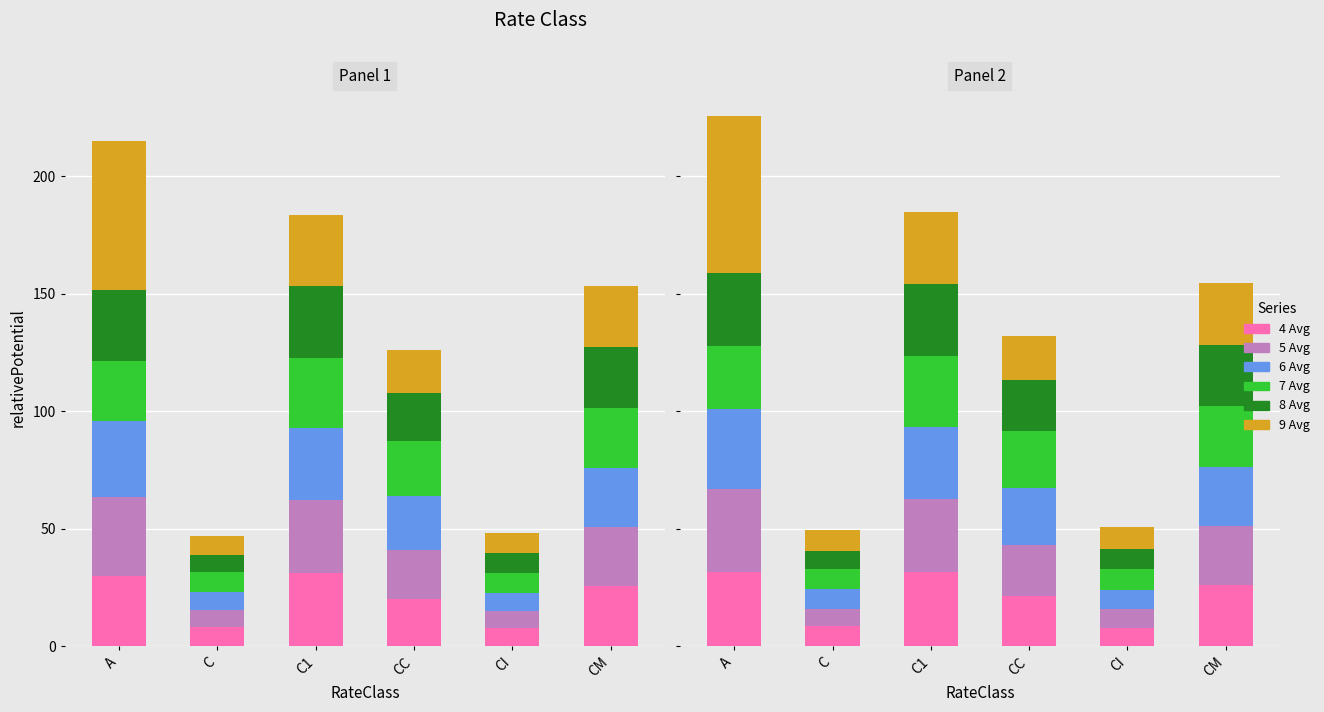

Where is 8 Avg nearest to the value 19?

CC